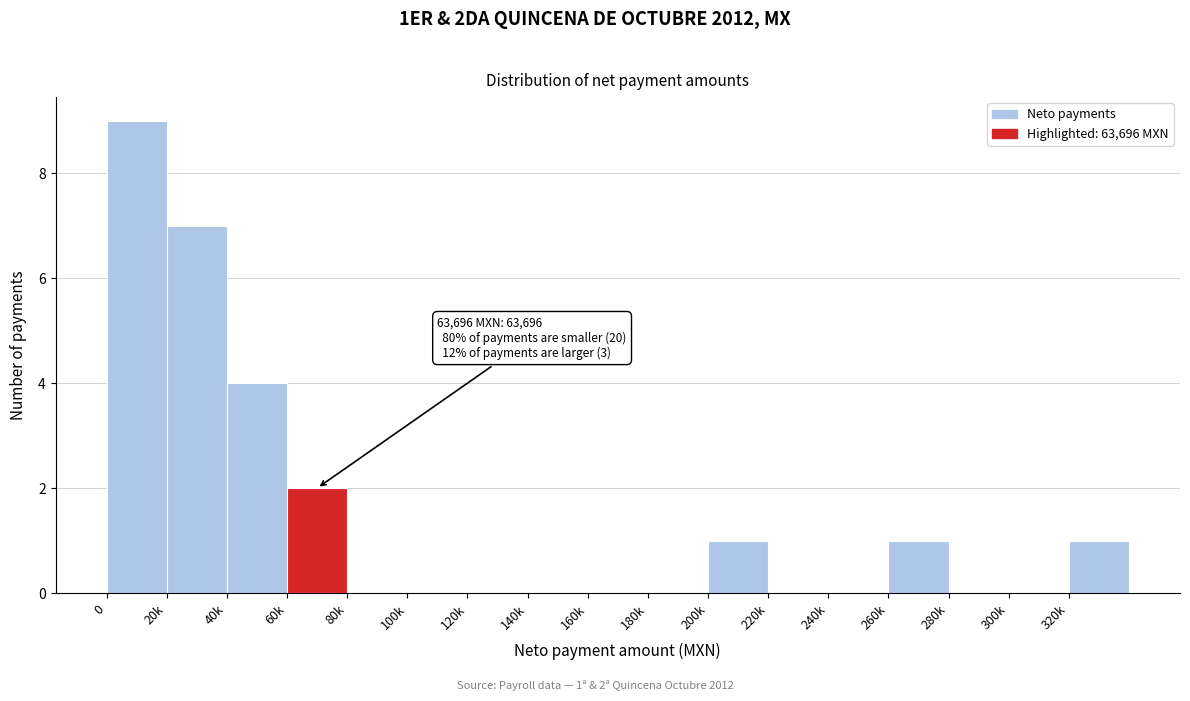

Reading left to right, extract all data points from this chart.

0=9	20k=7	40k=4	60k=2	80k=0	100k=0	120k=0	140k=0	160k=0	180k=0	200k=1	220k=0	240k=0	260k=1	280k=0	300k=0	320k=1